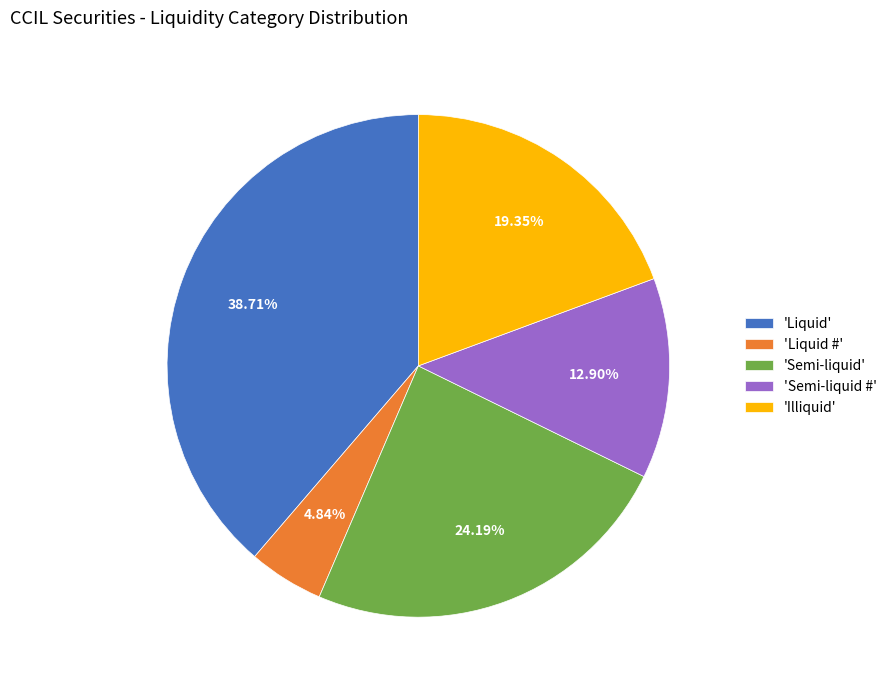

Count the number of slices in the pie.

5